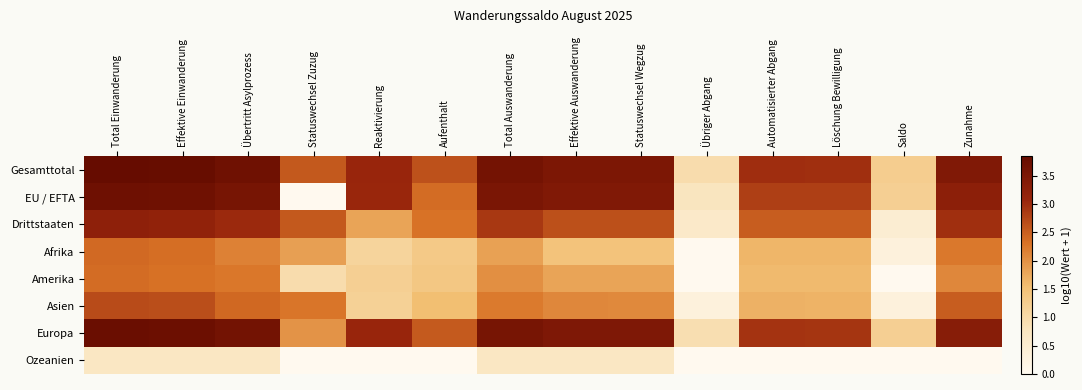

Reading right to left, extract all data points from this chart.

Gesamttotal: Zunahme=3.4	Saldo=1.3	Löschung Bewilligung=3.0	Automatisierter Abgang=3.0	Übriger Abgang=1.0	Statuswechsel Wegzug=3.5	Effektive Auswanderung=3.5	Total Auswanderung=3.6	Aufenthalt=2.6	Reaktivierung=3.1	Statuswechsel Zuzug=2.6	Übertritt Asylprozess=3.7	Effektive Einwanderung=3.8	Total Einwanderung=3.8
EU / EFTA: Zunahme=3.3	Saldo=1.2	Löschung Bewilligung=2.8	Automatisierter Abgang=2.8	Übriger Abgang=0.8	Statuswechsel Wegzug=3.4	Effektive Auswanderung=3.4	Total Auswanderung=3.5	Aufenthalt=2.4	Reaktivierung=3.1	Statuswechsel Zuzug=0.0	Übertritt Asylprozess=3.6	Effektive Einwanderung=3.7	Total Einwanderung=3.7
Drittstaaten: Zunahme=3.0	Saldo=0.5	Löschung Bewilligung=2.5	Automatisierter Abgang=2.5	Übriger Abgang=0.6	Statuswechsel Wegzug=2.6	Effektive Auswanderung=2.6	Total Auswanderung=2.9	Aufenthalt=2.3	Reaktivierung=1.8	Statuswechsel Zuzug=2.6	Übertritt Asylprozess=3.0	Effektive Einwanderung=3.2	Total Einwanderung=3.2
Afrika: Zunahme=2.2	Saldo=0.3	Löschung Bewilligung=1.6	Automatisierter Abgang=1.6	Übriger Abgang=0.0	Statuswechsel Wegzug=1.4	Effektive Auswanderung=1.4	Total Auswanderung=1.8	Aufenthalt=1.3	Reaktivierung=1.1	Statuswechsel Zuzug=1.9	Übertritt Asylprozess=2.2	Effektive Einwanderung=2.4	Total Einwanderung=2.4
Amerika: Zunahme=2.1	Saldo=0.0	Löschung Bewilligung=1.6	Automatisierter Abgang=1.6	Übriger Abgang=0.0	Statuswechsel Wegzug=1.8	Effektive Auswanderung=1.8	Total Auswanderung=2.0	Aufenthalt=1.4	Reaktivierung=1.2	Statuswechsel Zuzug=1.0	Übertritt Asylprozess=2.3	Effektive Einwanderung=2.3	Total Einwanderung=2.4
Asien: Zunahme=2.5	Saldo=0.3	Löschung Bewilligung=1.7	Automatisierter Abgang=1.7	Übriger Abgang=0.3	Statuswechsel Wegzug=2.1	Effektive Auswanderung=2.1	Total Auswanderung=2.2	Aufenthalt=1.5	Reaktivierung=1.2	Statuswechsel Zuzug=2.3	Übertritt Asylprozess=2.4	Effektive Einwanderung=2.7	Total Einwanderung=2.7
Europa: Zunahme=3.3	Saldo=1.2	Löschung Bewilligung=2.9	Automatisierter Abgang=2.9	Übriger Abgang=0.9	Statuswechsel Wegzug=3.5	Effektive Auswanderung=3.5	Total Auswanderung=3.6	Aufenthalt=2.5	Reaktivierung=3.1	Statuswechsel Zuzug=2.0	Übertritt Asylprozess=3.6	Effektive Einwanderung=3.8	Total Einwanderung=3.8
Ozeanien: Zunahme=0.0	Saldo=0.0	Löschung Bewilligung=0.0	Automatisierter Abgang=0.0	Übriger Abgang=0.0	Statuswechsel Wegzug=0.7	Effektive Auswanderung=0.7	Total Auswanderung=0.7	Aufenthalt=0.0	Reaktivierung=0.0	Statuswechsel Zuzug=0.0	Übertritt Asylprozess=0.7	Effektive Einwanderung=0.7	Total Einwanderung=0.7